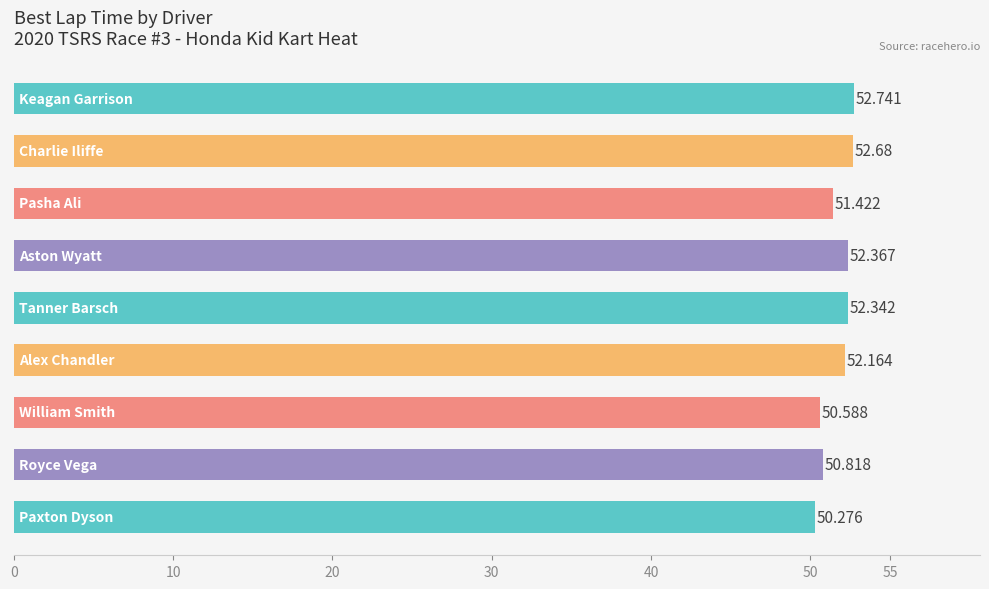

What is the greatest value displayed?

52.7